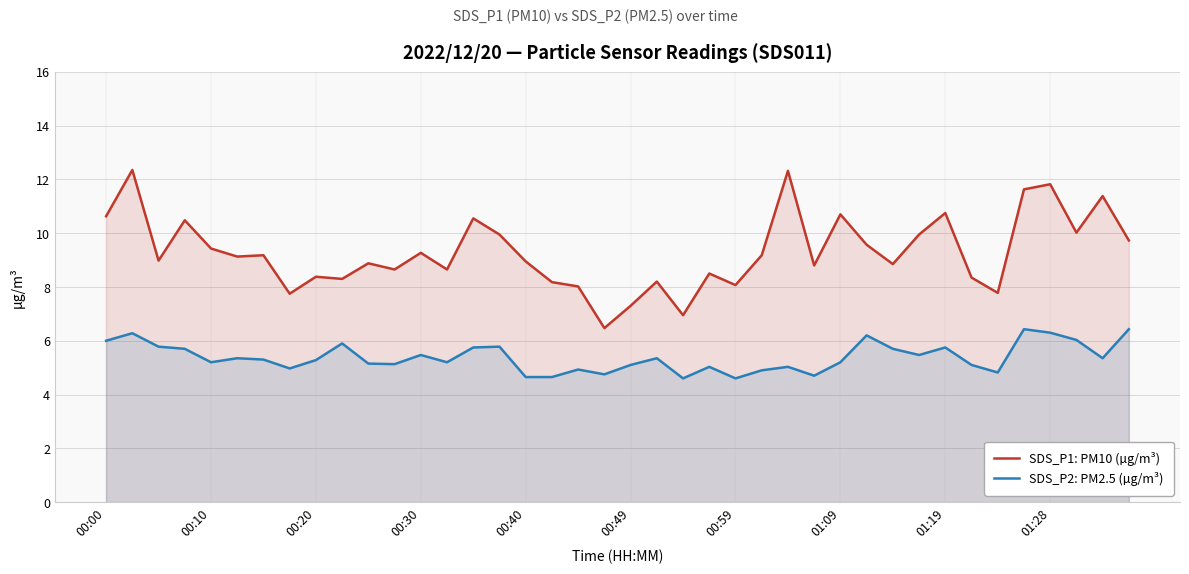

True or false: SDS_P1: PM10 (µg/m³) has a value of 8.4 at 00:20.

True